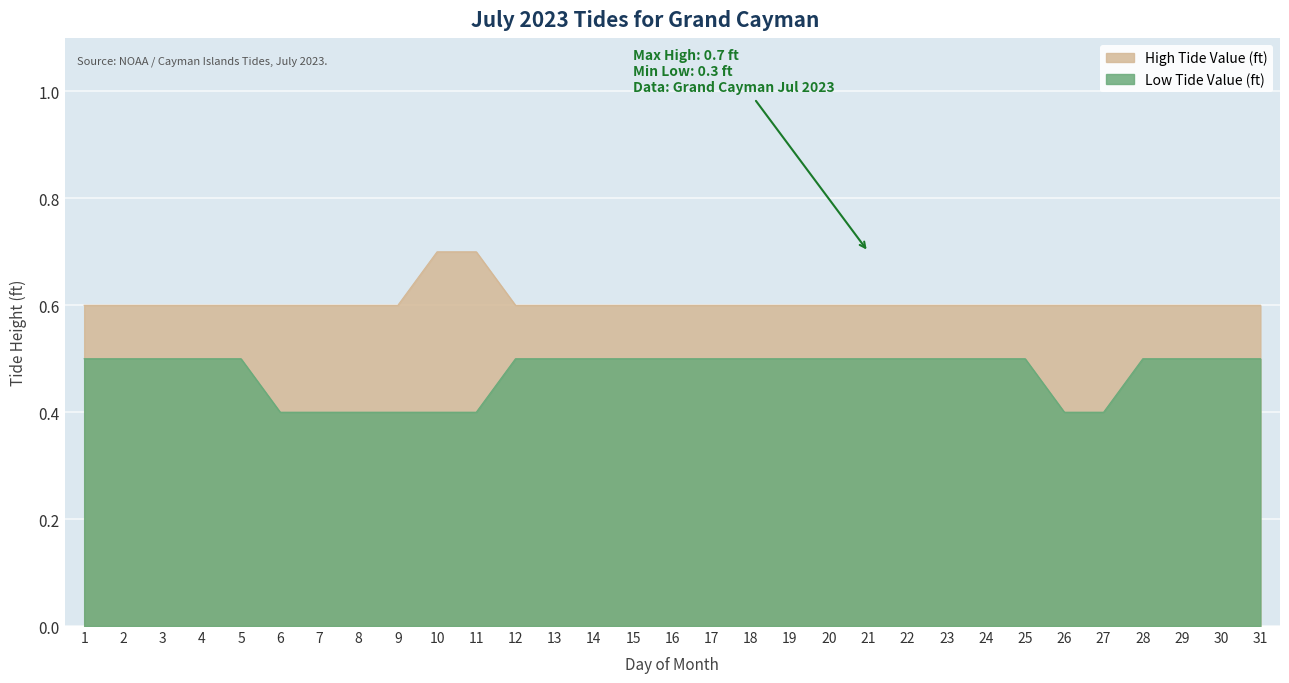

What is the average value of the Low Tide Value (ft) series?

0.5